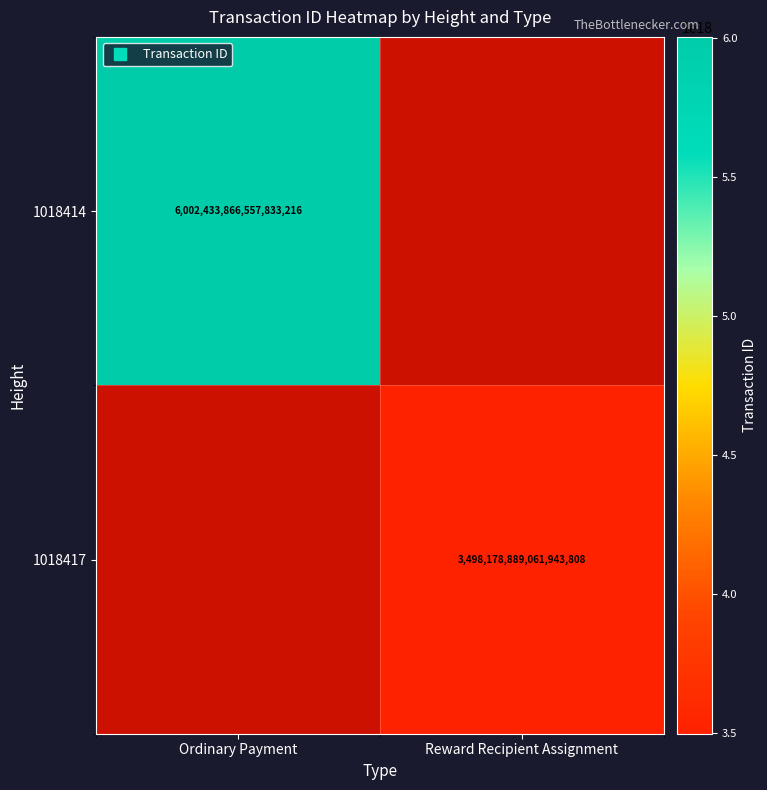

How many values in 1018414 are above zero?

1